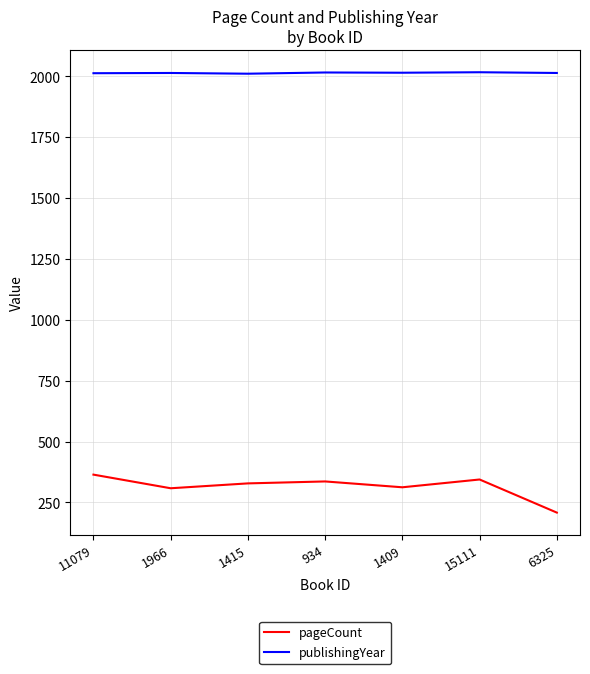

Which label corresponds to the smallest value in the chart?

6325